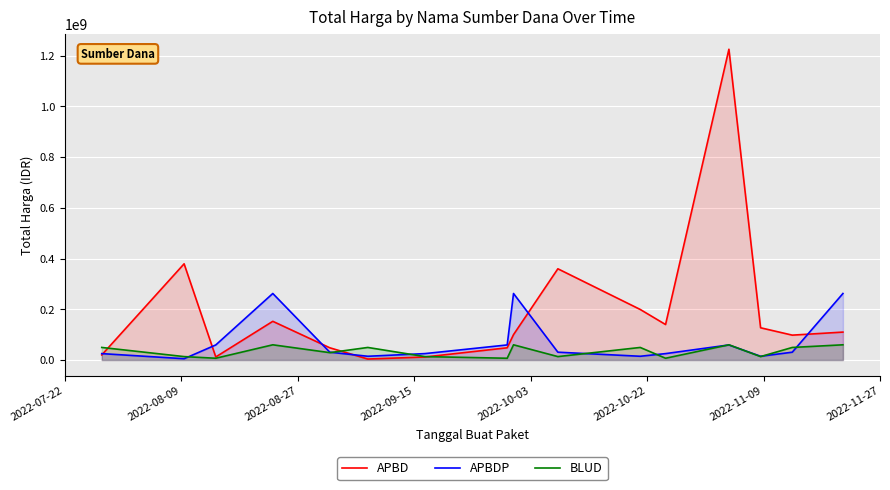

Rank the series by their average value, from highest to lowest.

APBD, APBDP, BLUD